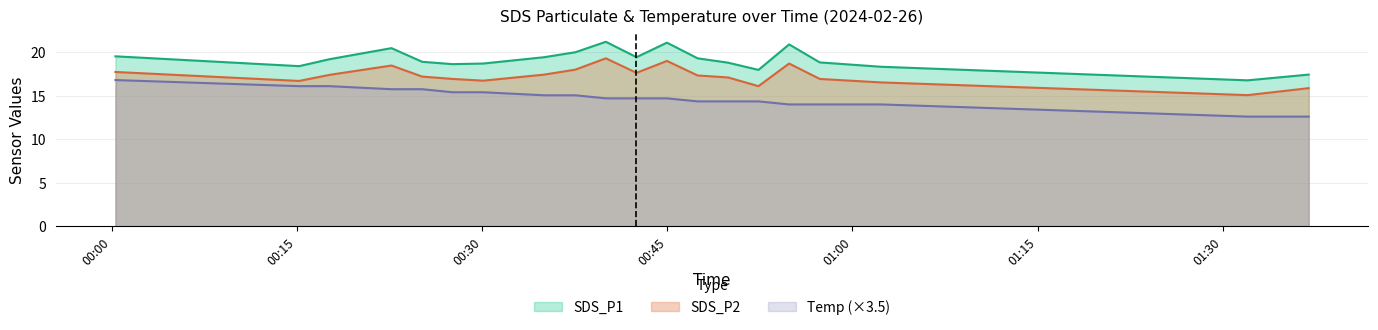

Which series has the widest spread of values?

SDS_P1